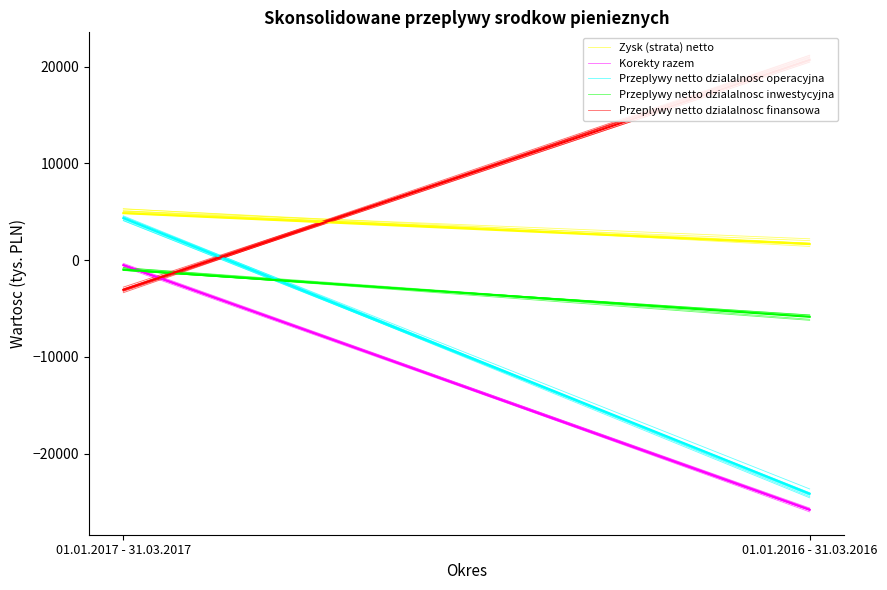

How many lines are shown in the chart?

5